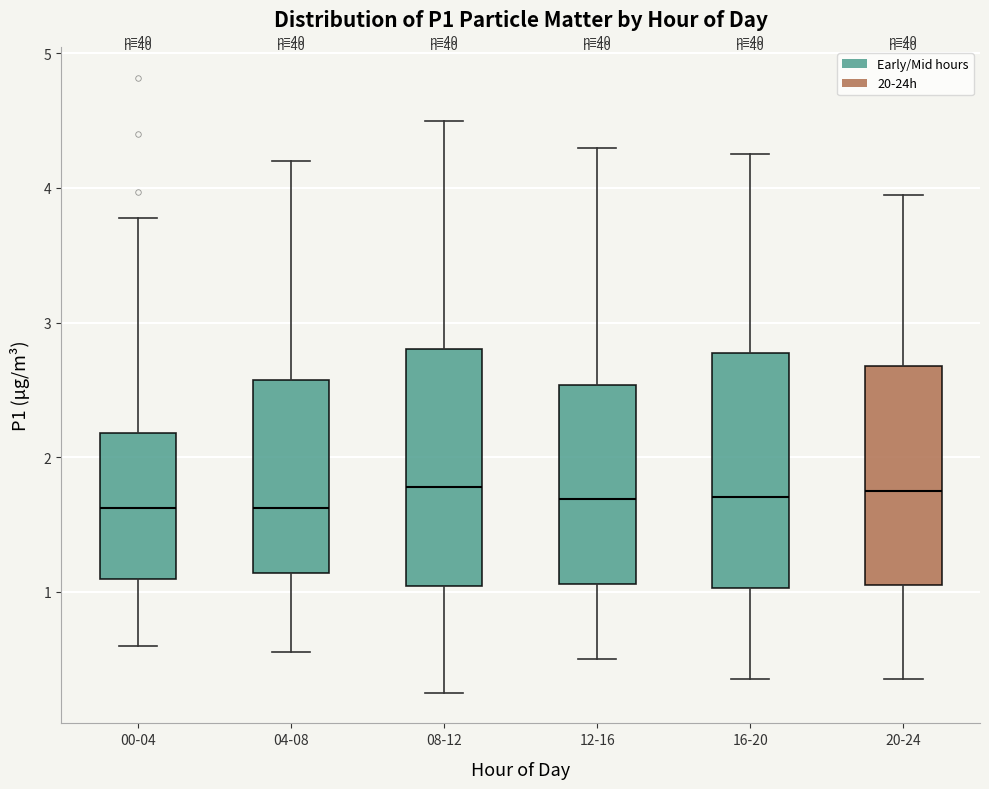

Reading left to right, transcribe this box plot: for each box, give where its median line is, the range the box spans, and where its two whiskers end, as read against the y-axis. The values are not printed on the chart, so give them approximately, as read against the axis.

00-04: median 1.6, box 1.1 to 2.2, whiskers 0.6 to 3.8
04-08: median 1.6, box 1.1 to 2.6, whiskers 0.6 to 4.2
08-12: median 1.8, box 1.0 to 2.8, whiskers 0.3 to 4.5
12-16: median 1.7, box 1.1 to 2.5, whiskers 0.5 to 4.3
16-20: median 1.7, box 1.0 to 2.8, whiskers 0.4 to 4.3
20-24: median 1.8, box 1.1 to 2.7, whiskers 0.4 to 4.0